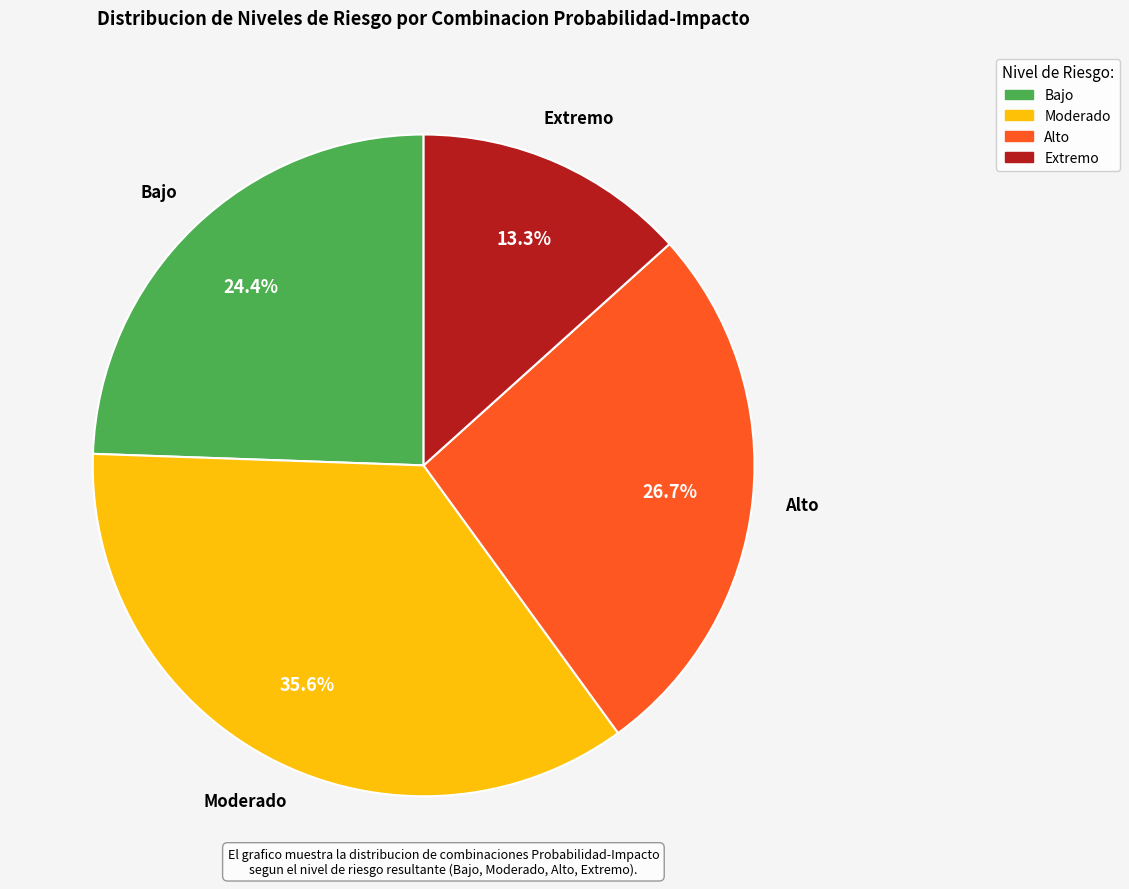

Does Extremo account for over 50% of the chart?

No